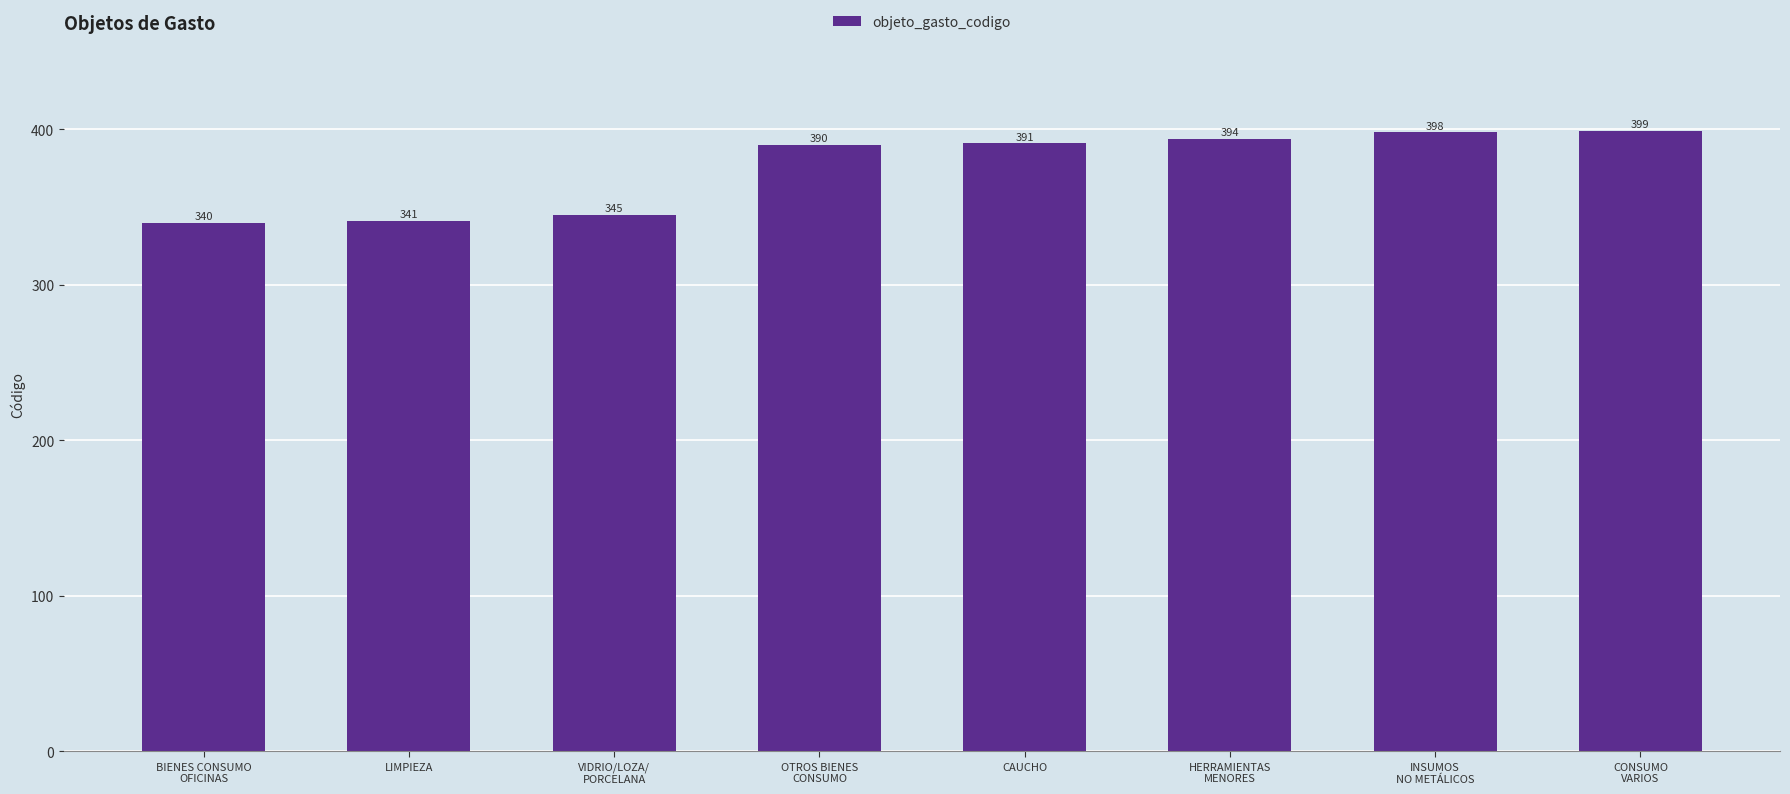

Rank the categories by value from lowest to highest.

BIENES CONSUMO
OFICINAS, LIMPIEZA, VIDRIO/LOZA/
PORCELANA, OTROS BIENES
CONSUMO, CAUCHO, HERRAMIENTAS
MENORES, INSUMOS
NO METÁLICOS, CONSUMO
VARIOS